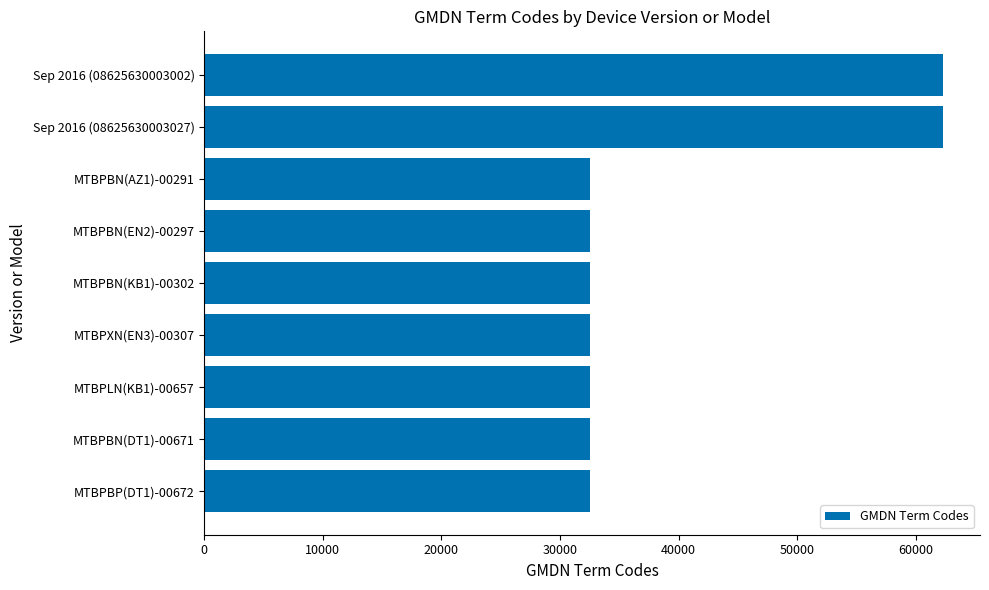

How many bars are there in total?

9